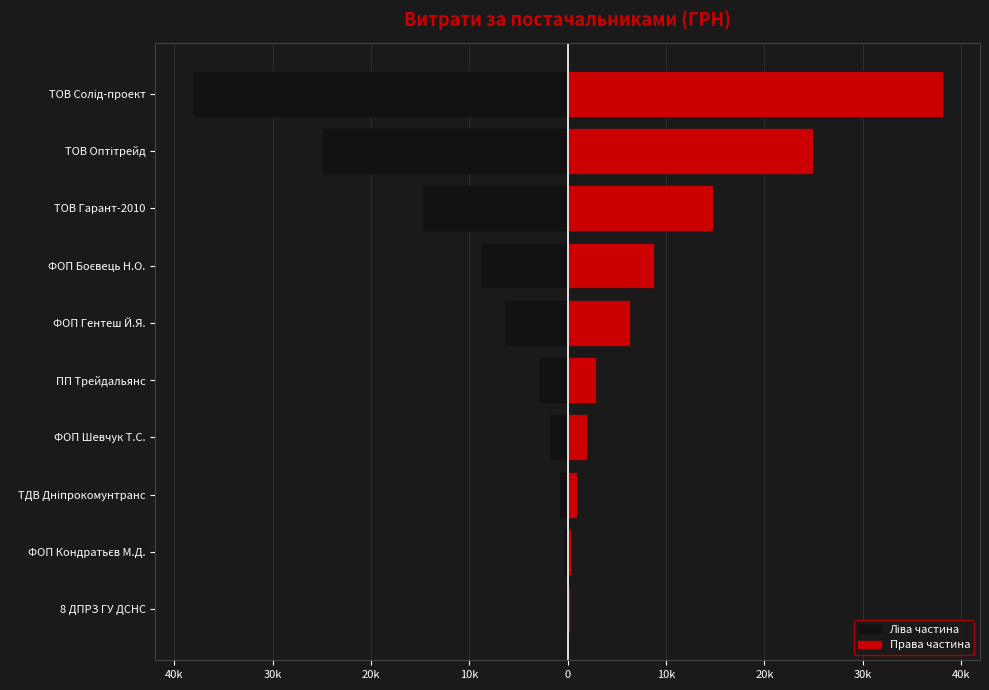

What is the difference between the second highest and second lowest values in the Права частина series?

24593.5